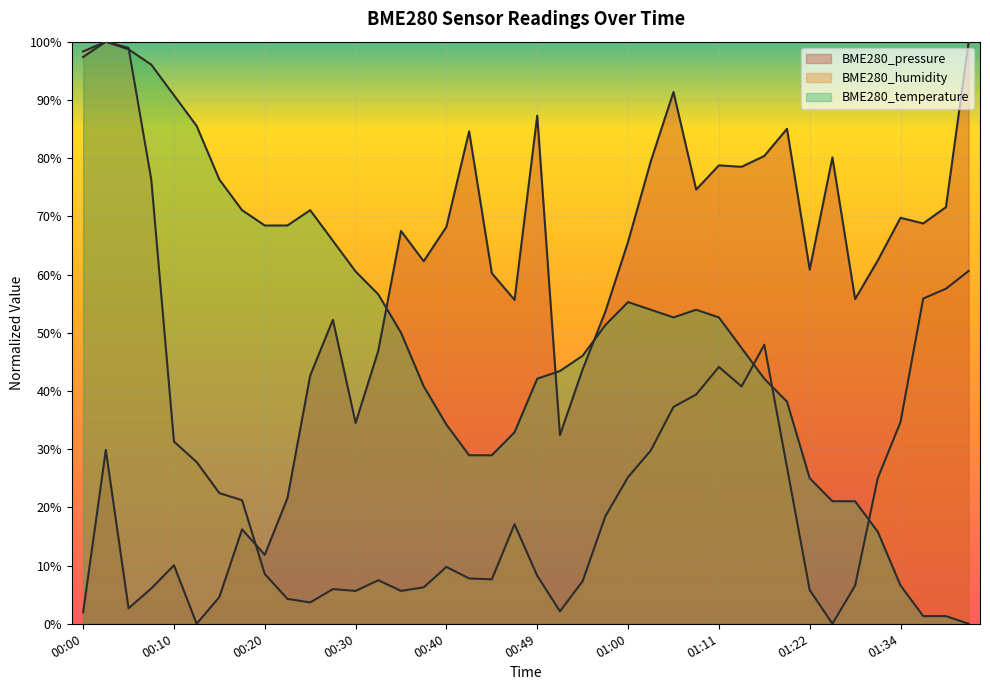

How many intersections are there between BME280_temperature and BME280_pressure?

3